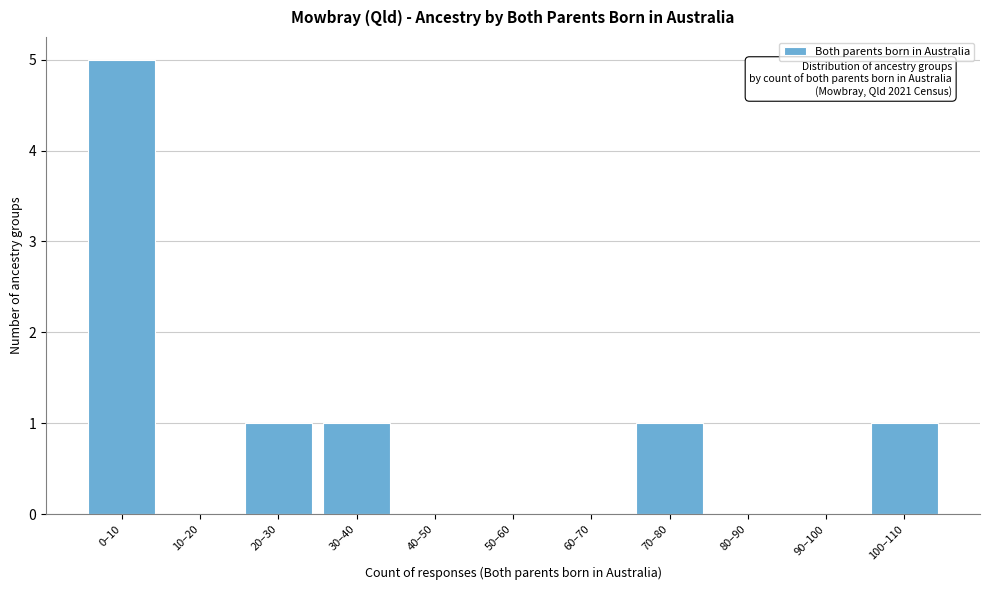

Reading left to right, extract all data points from this chart.

0–10=5	10–20=0	20–30=1	30–40=1	40–50=0	50–60=0	60–70=0	70–80=1	80–90=0	90–100=0	100–110=1